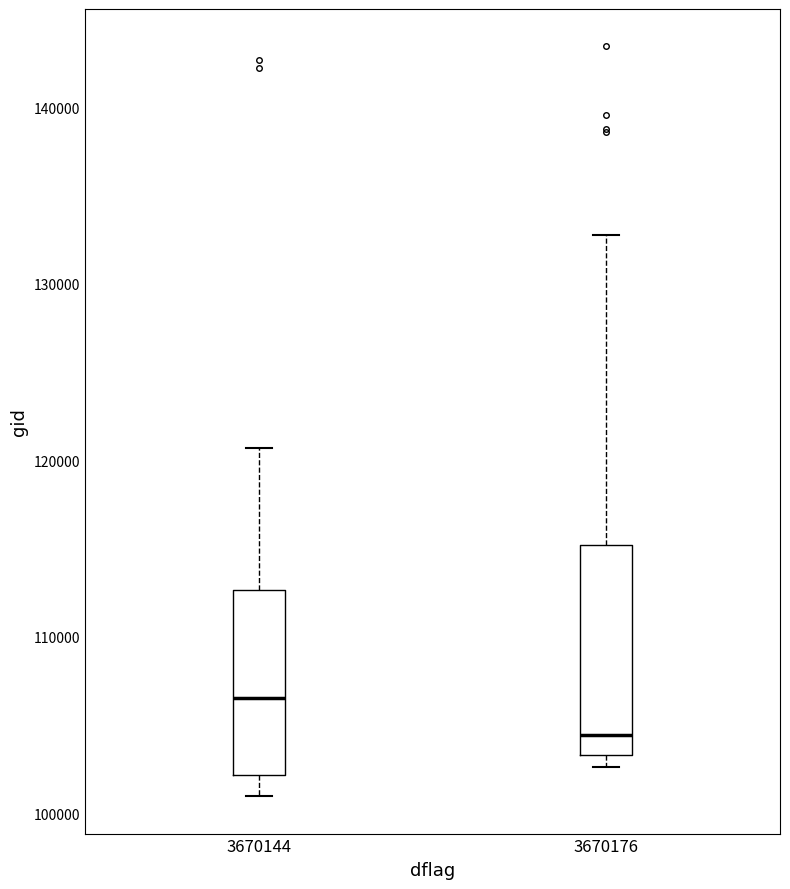

Comparing the boxes themselves (not the whiskers), which one is the tallest?

3670176